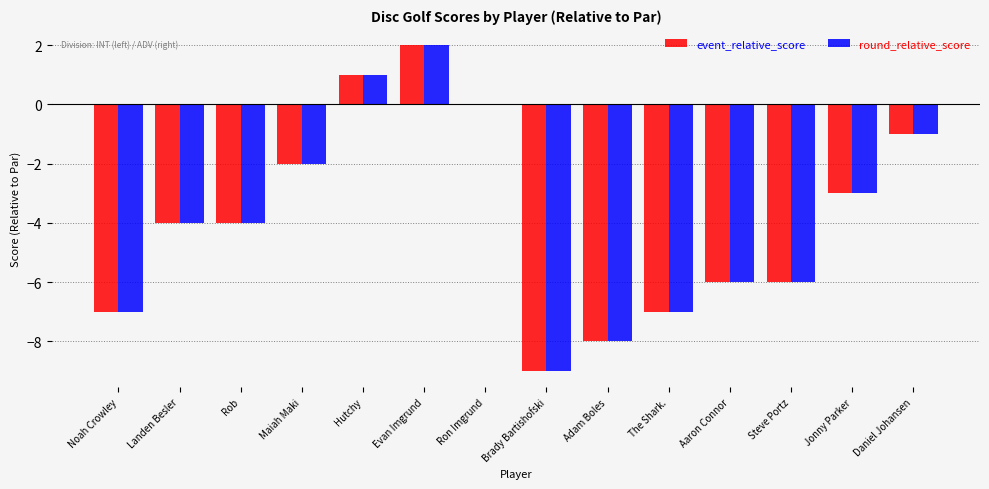

Which category has the highest value across all series?

Evan Imgrund